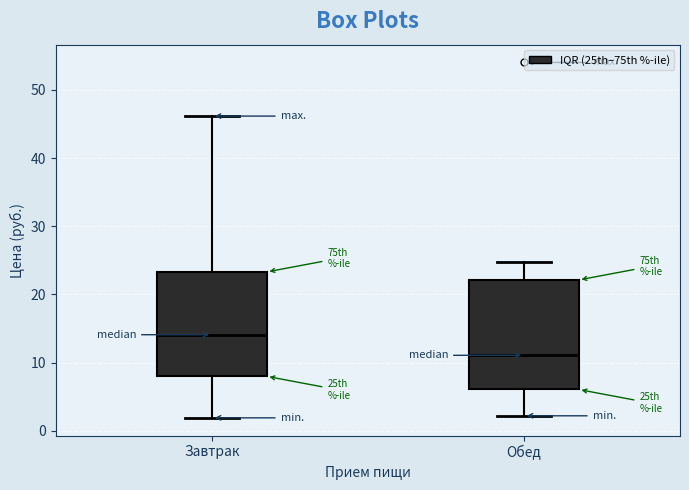

Reading left to right, transcribe this box plot: for each box, give where its median line is, the range the box spans, and where its two whiskers end, as read against the y-axis. The values are not printed on the chart, so give them approximately, as read against the axis.

Завтрак: median 14, box 8 to 23, whiskers 2 to 46
Обед: median 11, box 6 to 22, whiskers 2 to 25